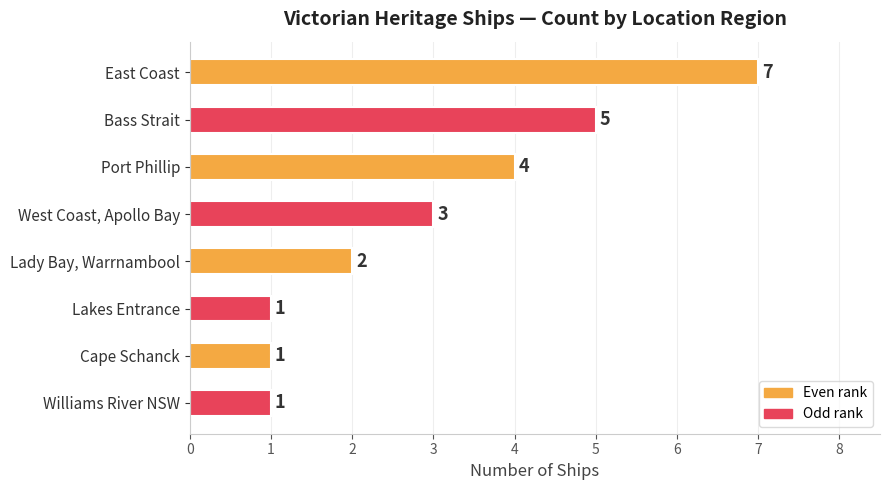

What is the minimum value shown in the chart?

1